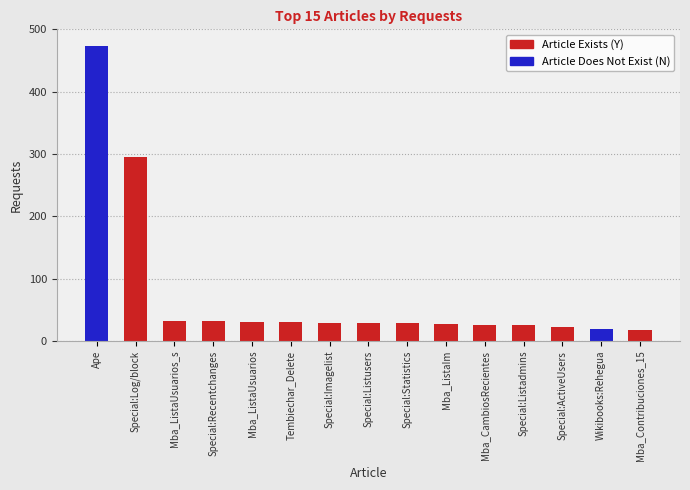

The chart shows a value of 29 at Special:Imagelist. True or false?

True